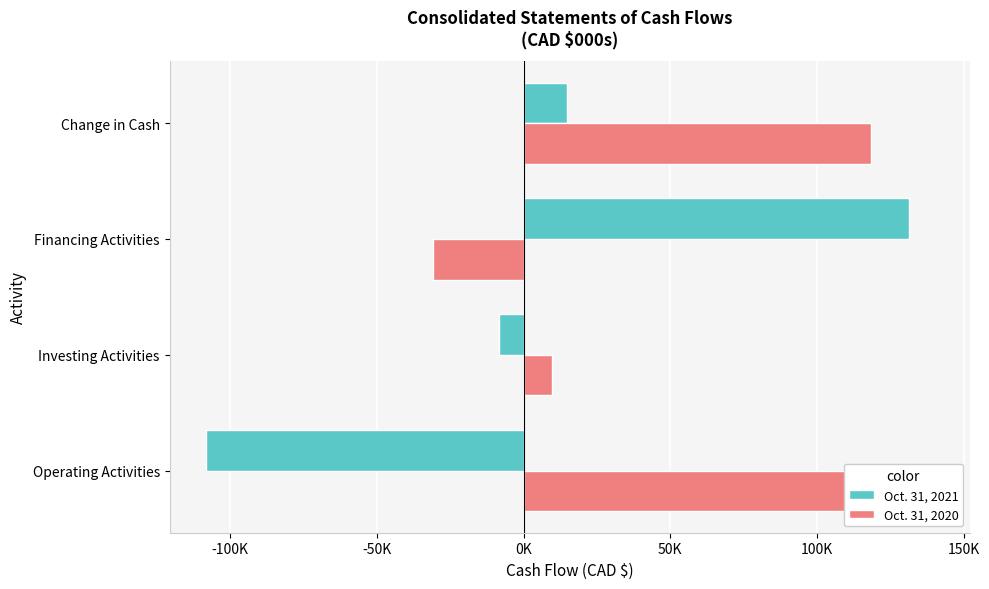

Which series has the widest spread of values?

Oct. 31, 2021